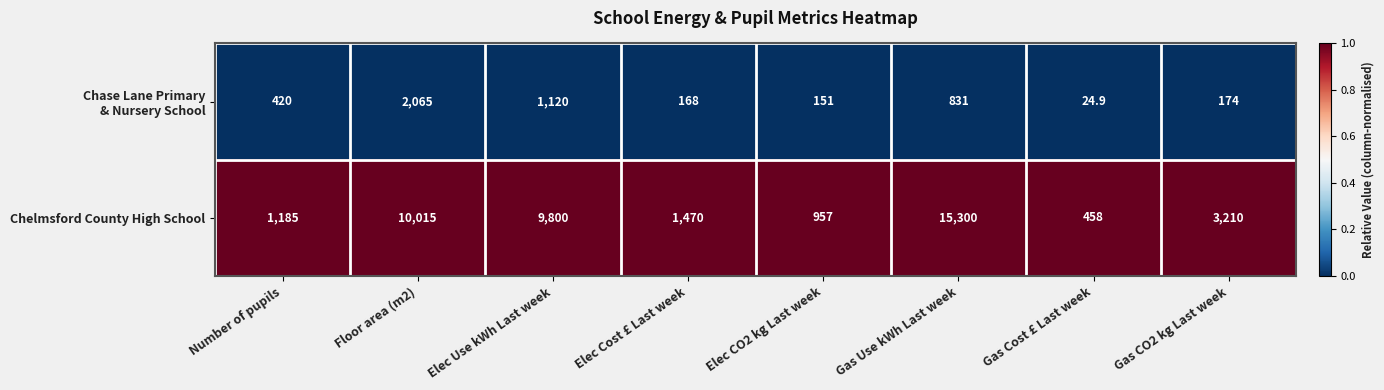

How many data points does each series have?

8